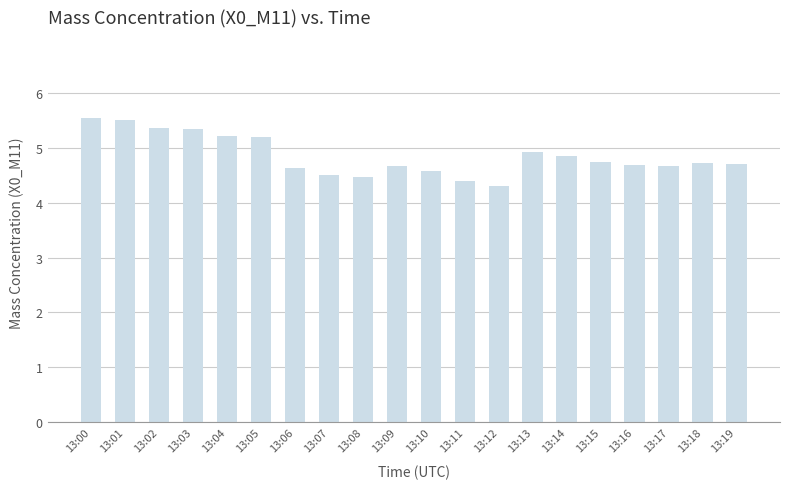

What is the ratio of the value at 13:06 to the value at 13:15?

1.0